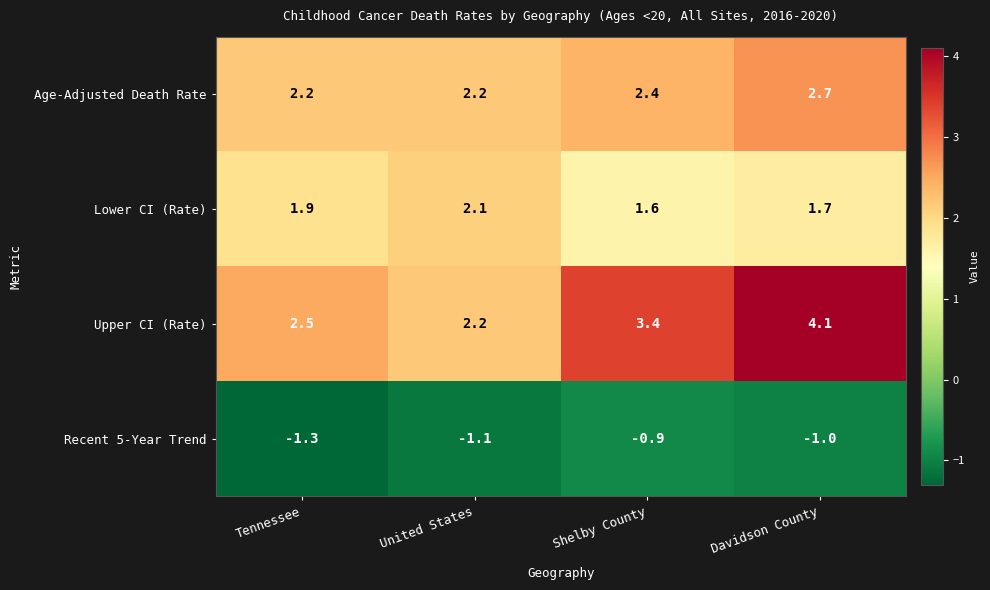

Which series changed the most between United States and Shelby County?

Upper CI (Rate)